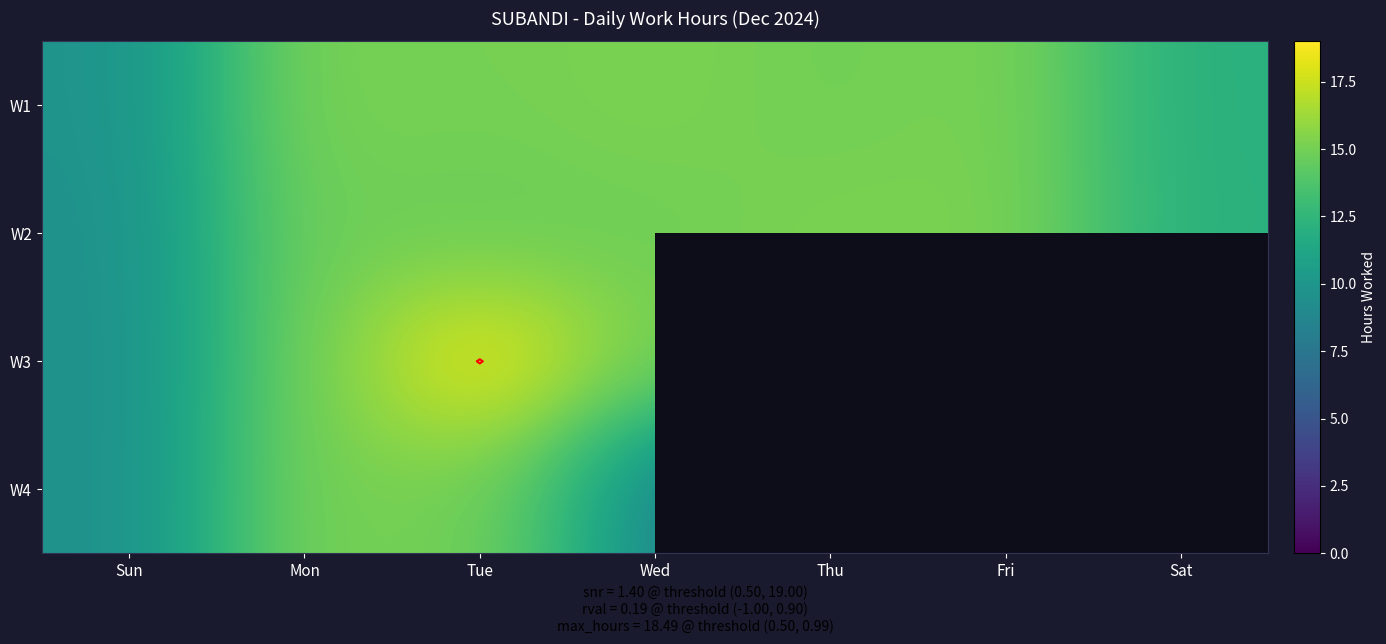

What is the approximate value of W3 at Tue?

18.5